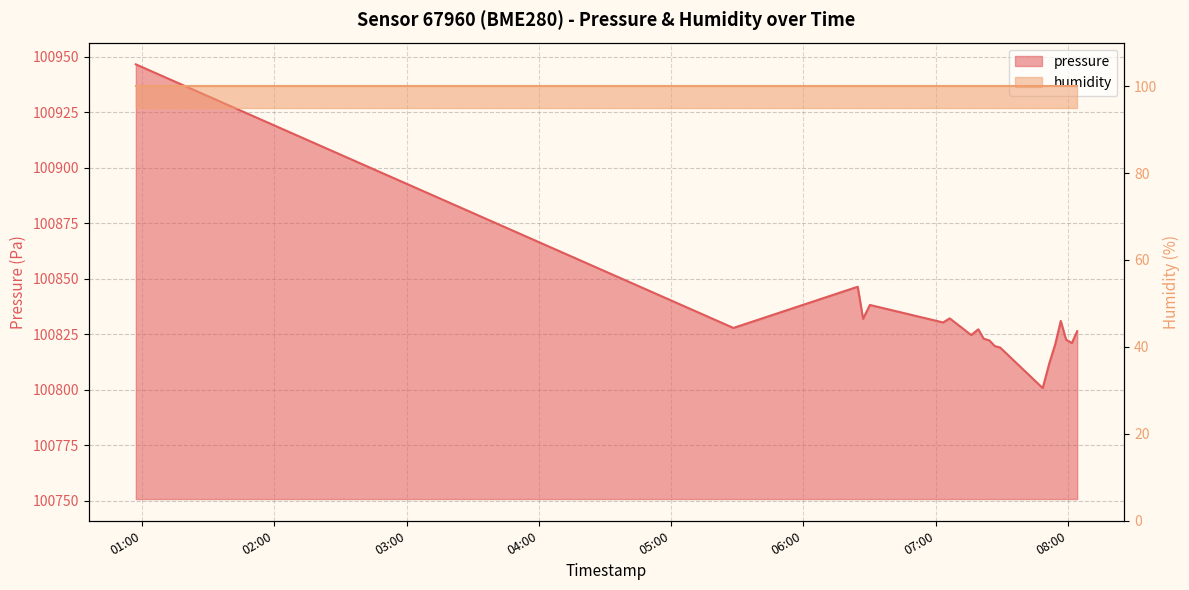

Where is the data nearest to the value 100873?

2022-11-20T06:24:37